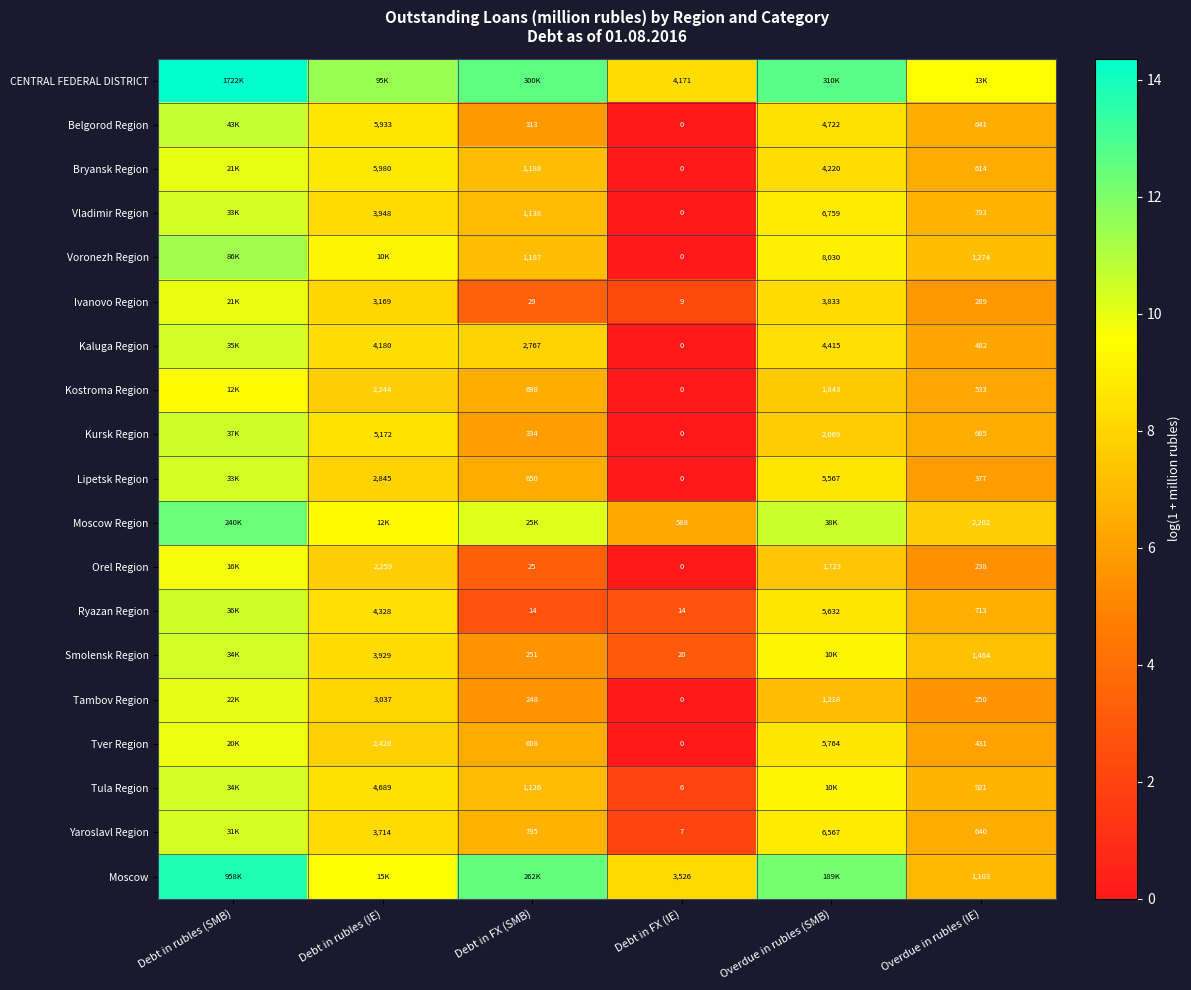

How many distinct data groups are displayed?

19